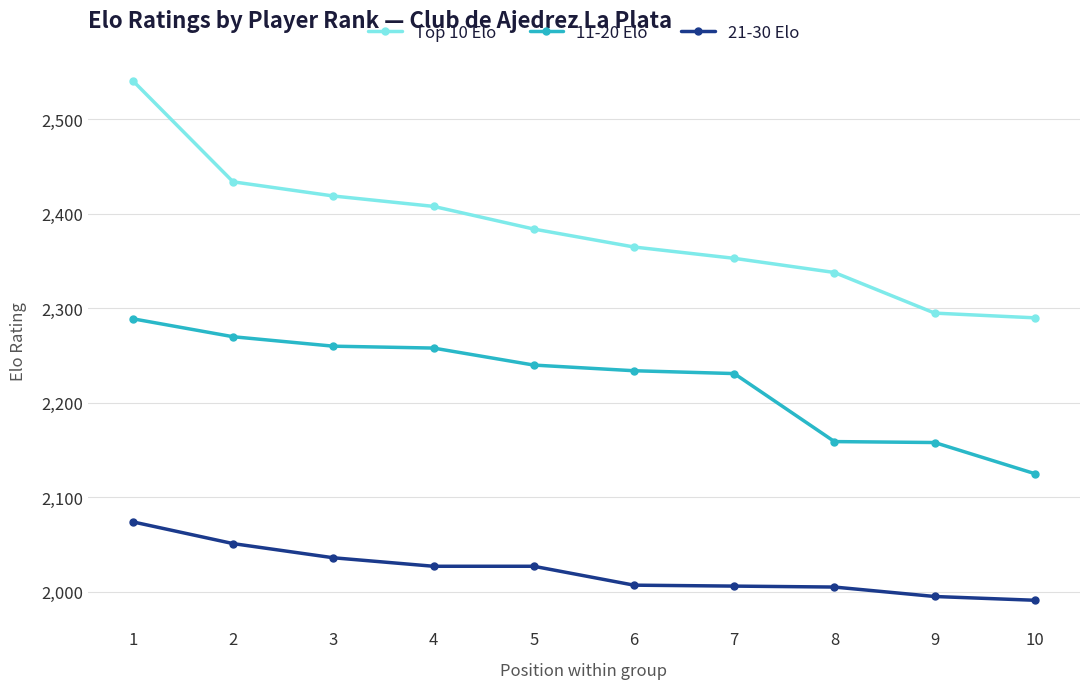

Which series changed the most between 3 and 10?

11-20 Elo